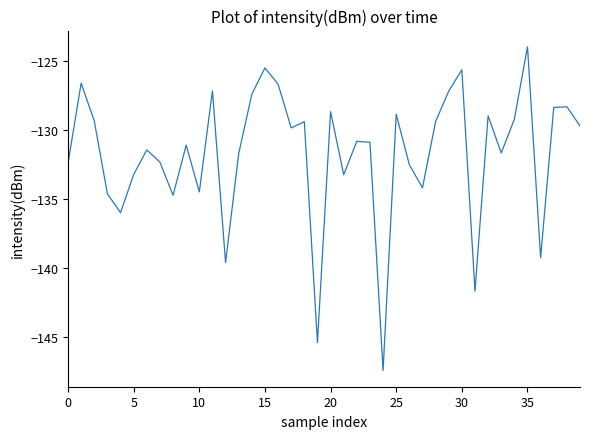

What is the sum of all values?

-5268.2